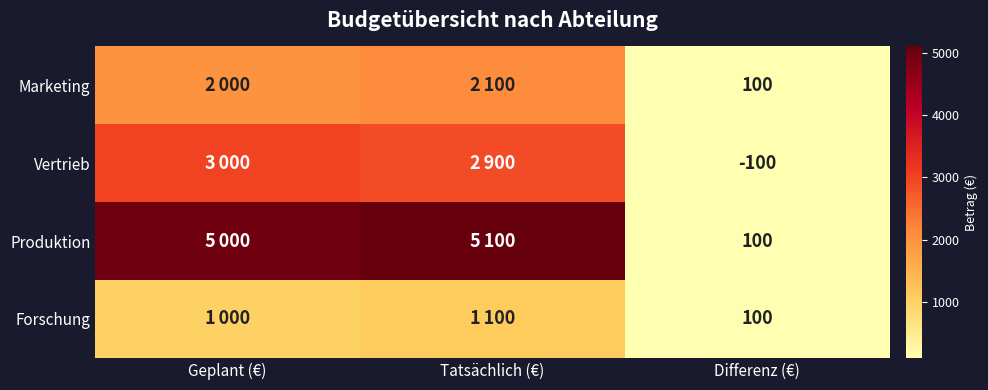

Is it true that Marketing equals 100 at Differenz (€)?

True